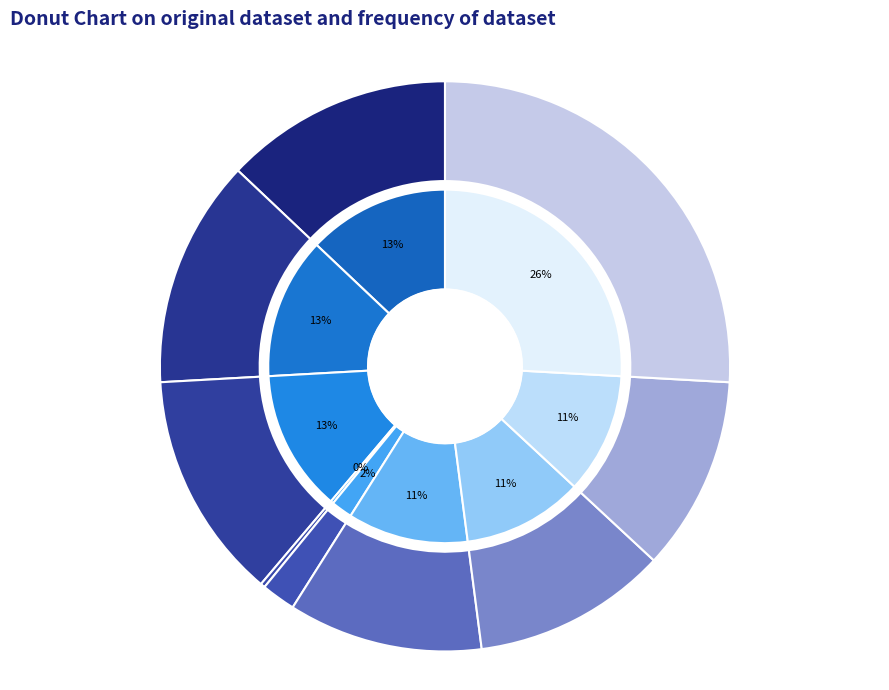

How much of the chart is everything except Frais de chantier?

74.1%